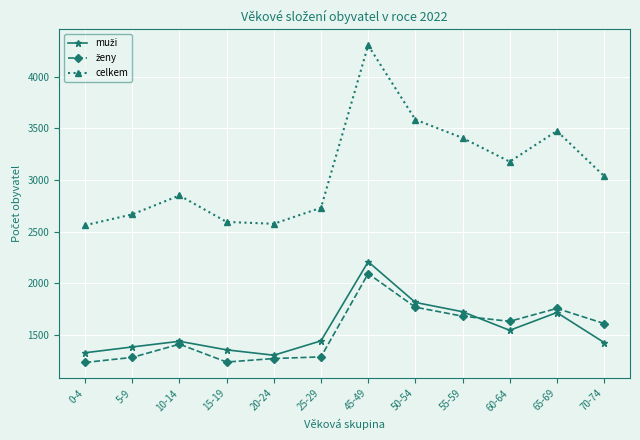

What is the label of the 2nd point from the left?

5-9